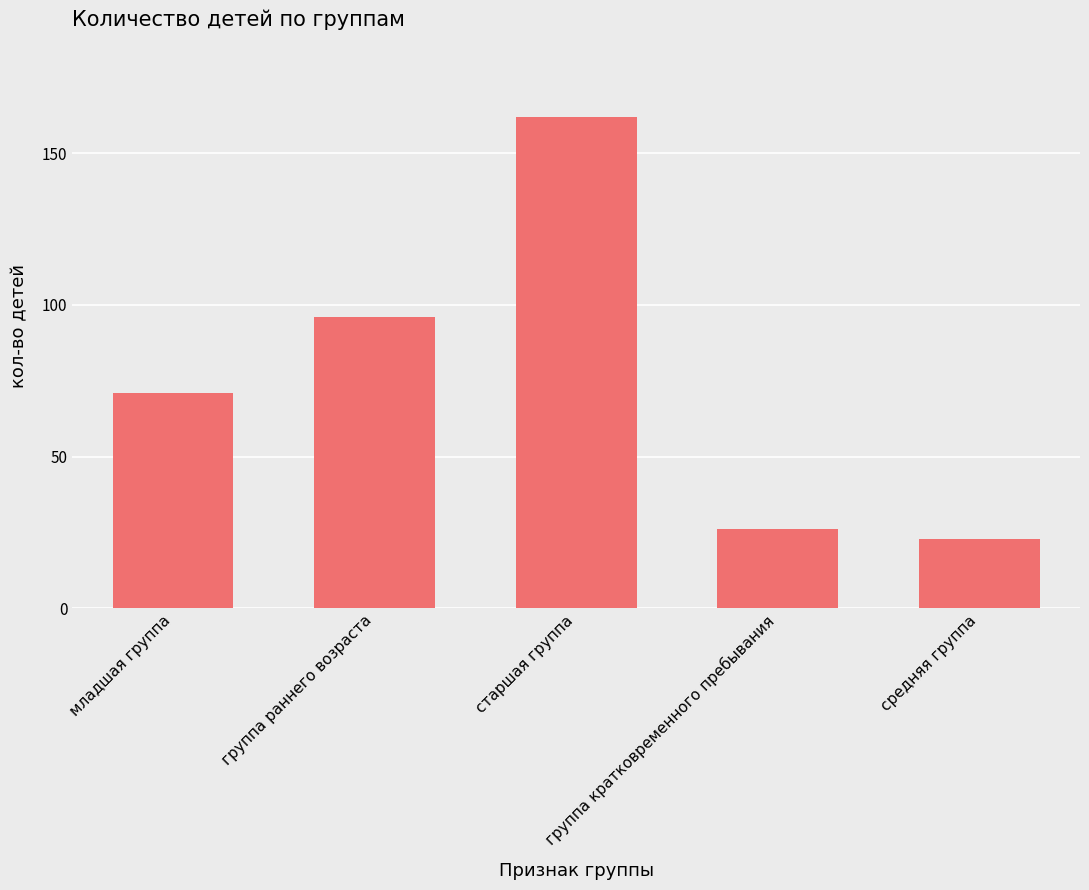

True or false: the data shows 89 at старшая группа.

False